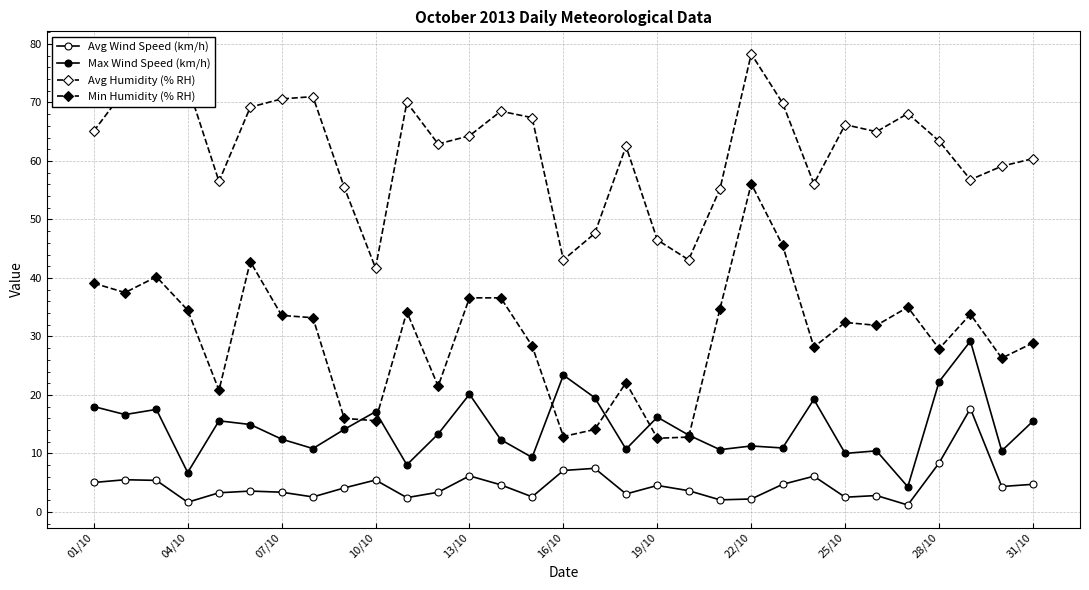

How many categories are shown in the chart?

31